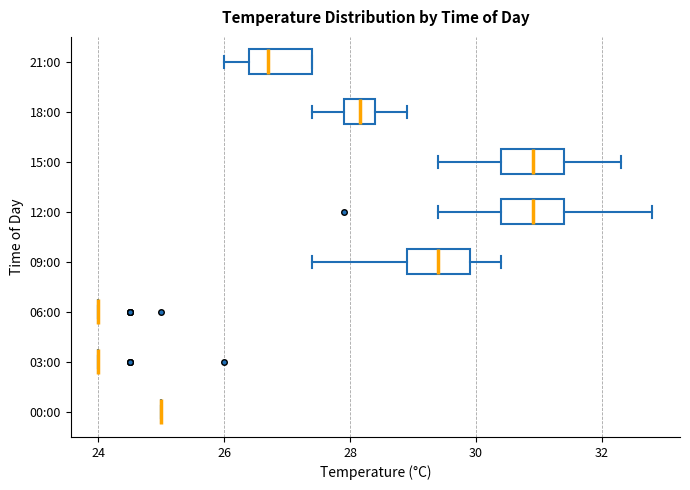

Reading bottom to top, transcribe this box plot: for each box, give where its median line is, the range the box spans, and where its two whiskers end, as read against the x-axis. The values are not printed on the chart, so give them approximately, as read against the axis.

00:00: box collapsed to a line at 25.0, whiskers 25.0 to 25.0
03:00: box collapsed to a line at 24.0, whiskers 24.0 to 24.0
06:00: box collapsed to a line at 24.0, whiskers 24.0 to 24.0
09:00: median 29.4, box 29.0 to 30.0, whiskers 27.4 to 30.4
12:00: median 31.0, box 30.4 to 31.4, whiskers 29.4 to 32.8
15:00: median 31.0, box 30.4 to 31.4, whiskers 29.4 to 32.4
18:00: median 28.2, box 28.0 to 28.4, whiskers 27.4 to 29.0
21:00: median 26.8, box 26.4 to 27.4, whiskers 26.0 to 27.4